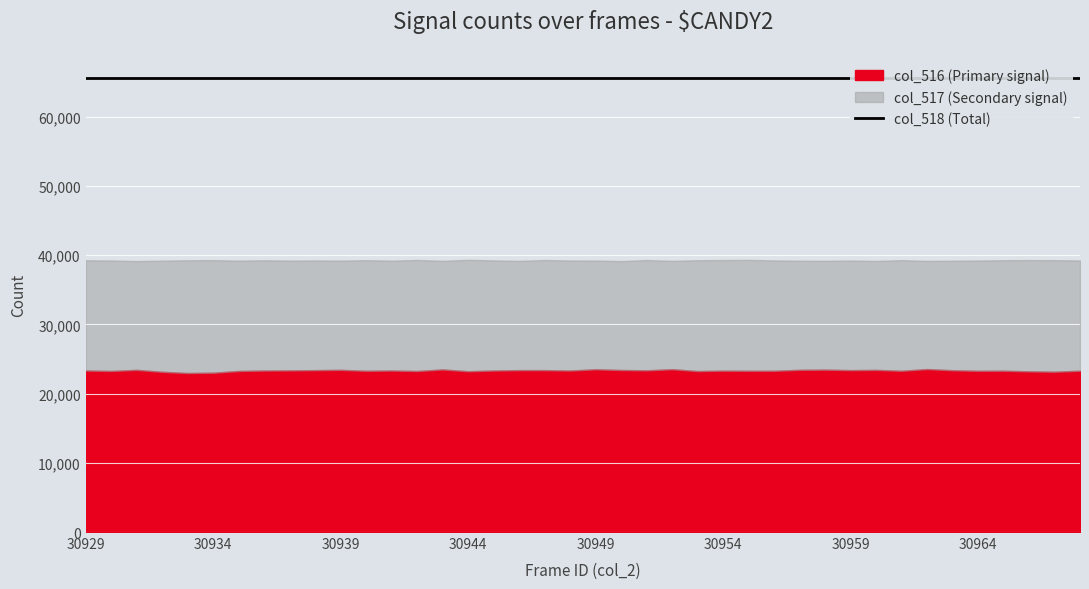

True or false: col_518 has more than 2 interior local peaks.

False